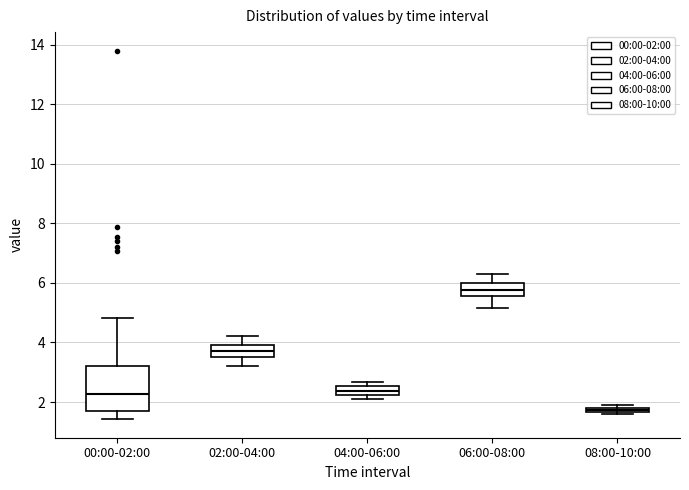

Comparing the boxes themselves (not the whiskers), which one is the tallest?

00:00-02:00